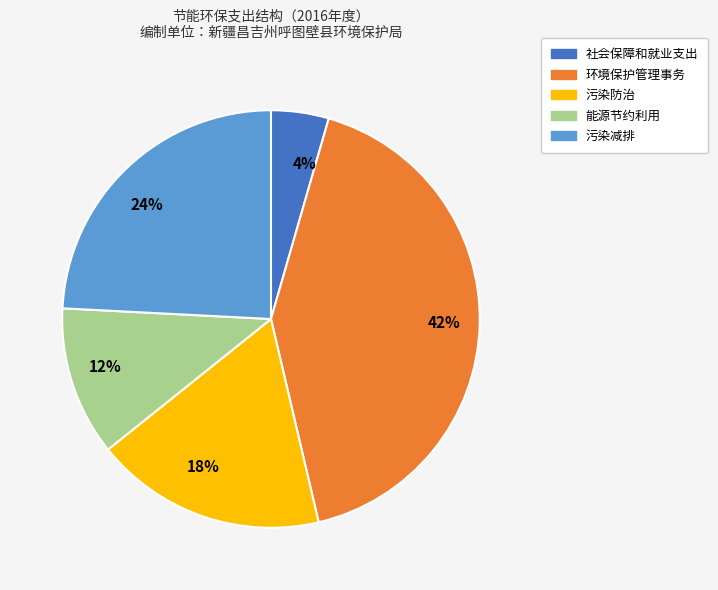

Approximately how many times larger is the value at 污染防治 compared to 能源节约利用?

1.5